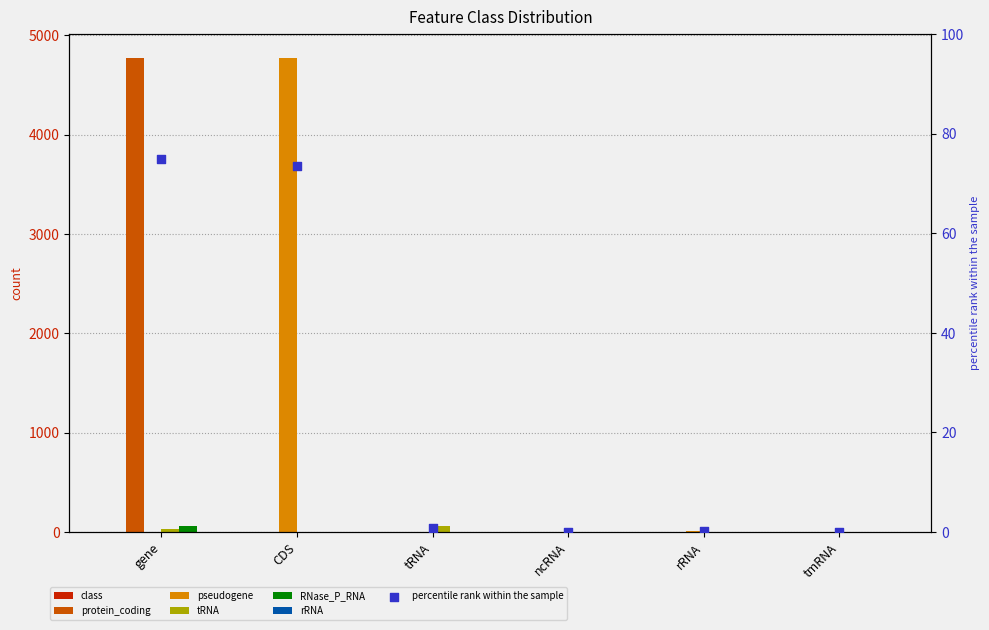

At how many categories does at least one series exceed 1410?

2